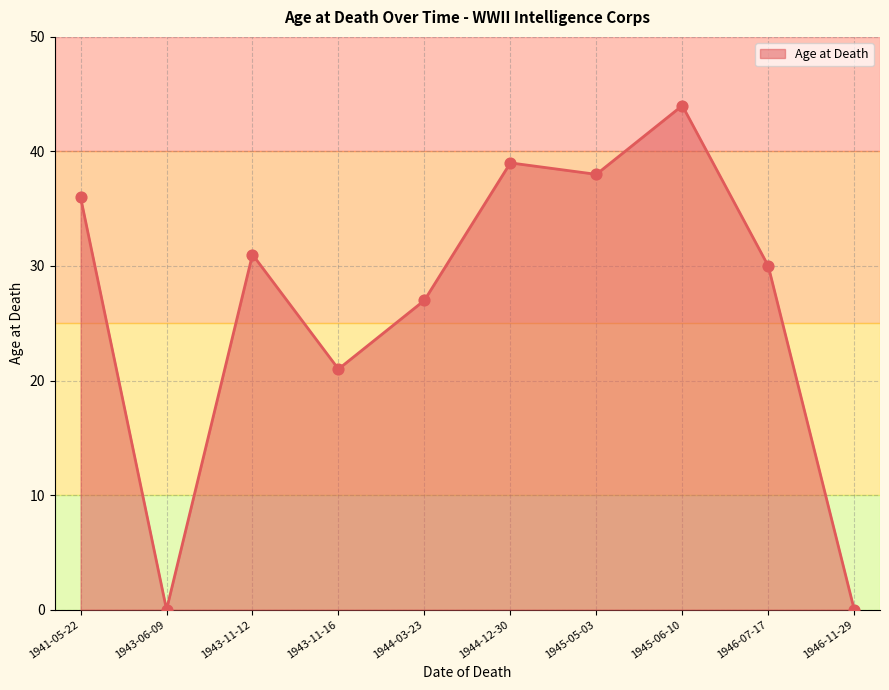

Between 1944-12-30 and 1946-07-17, which is larger?

1944-12-30